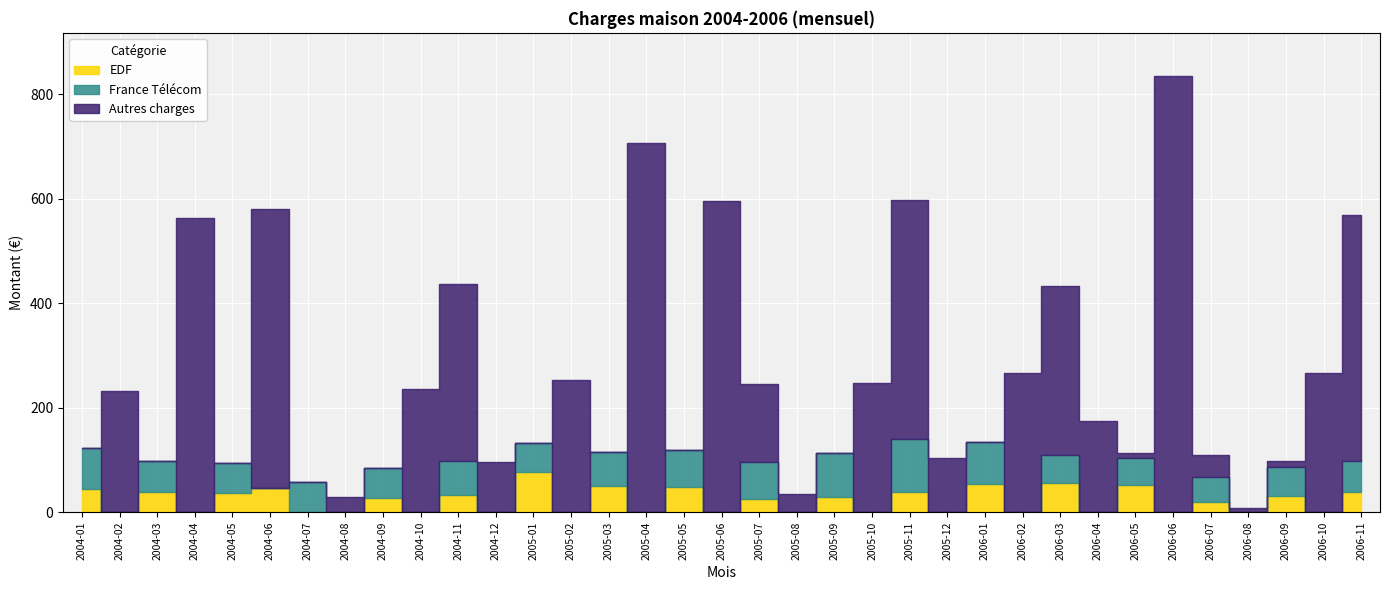

What position from the right is 2006-08?

4